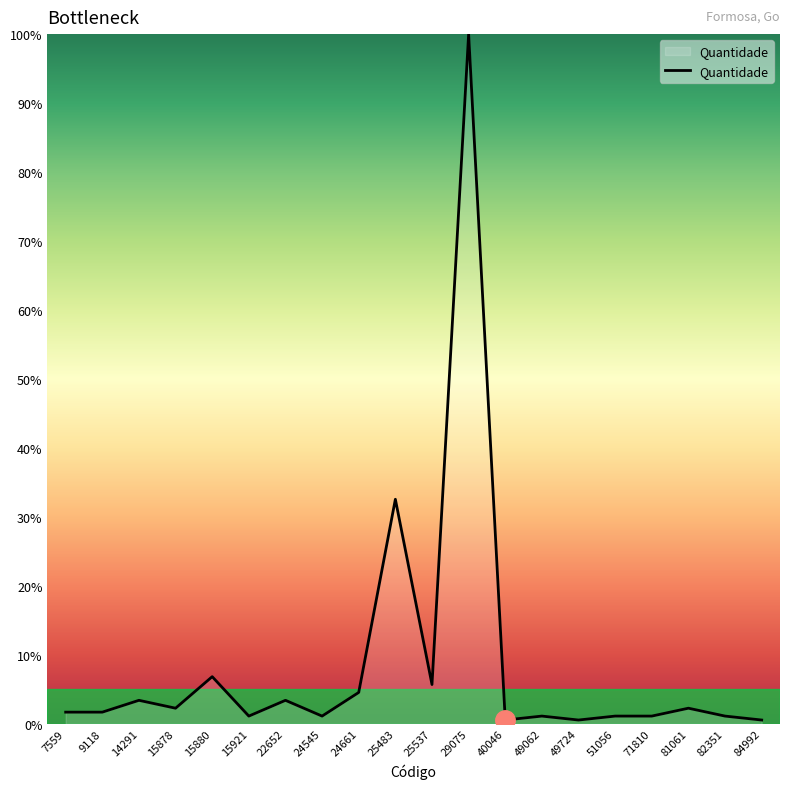

True or false: the data shows 43.6 at 25483.

False